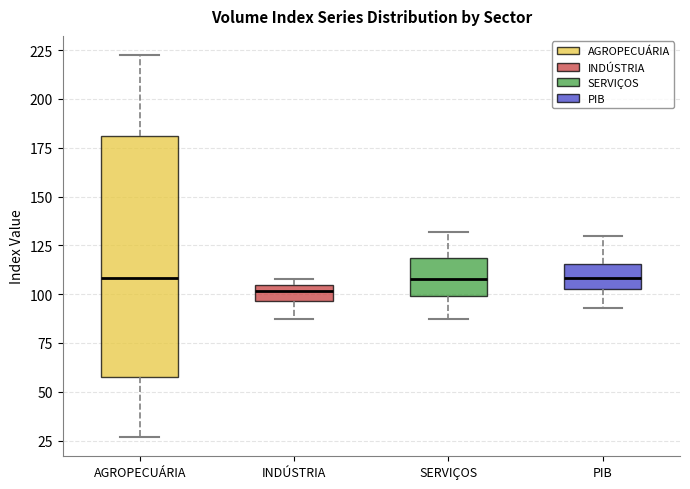

Where does the median line of the box for AGROPECUÁRIA sit on the y-axis? The values are not printed on the chart, so give them approximately, as read against the axis.

110